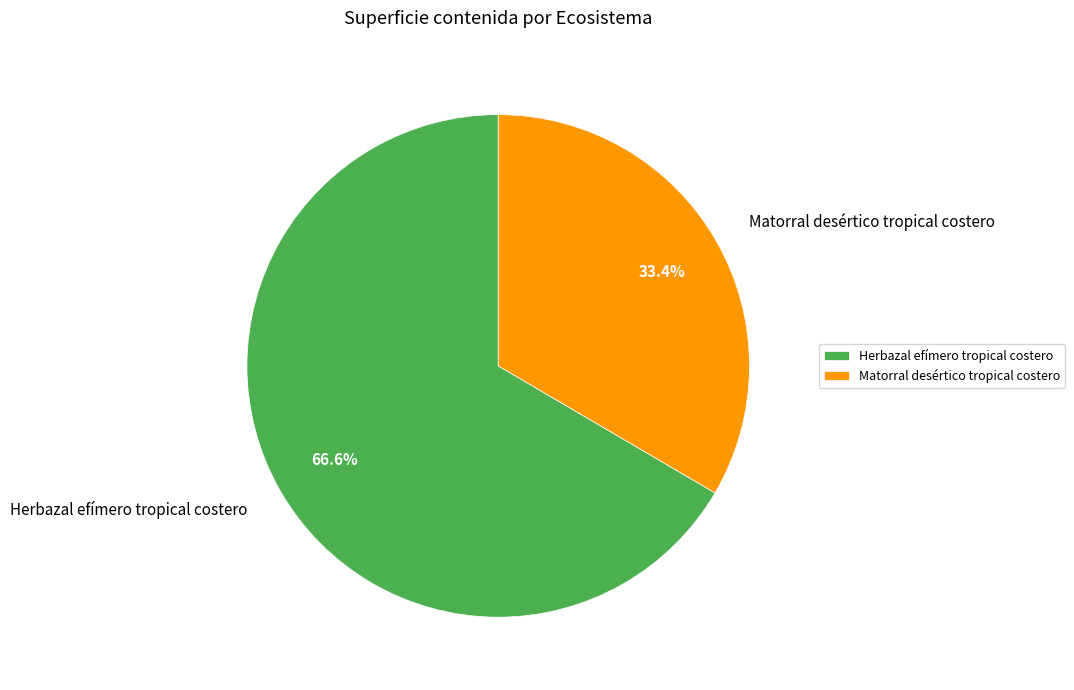

Which has a higher value, Matorral desértico tropical costero or Herbazal efímero tropical costero?

Herbazal efímero tropical costero